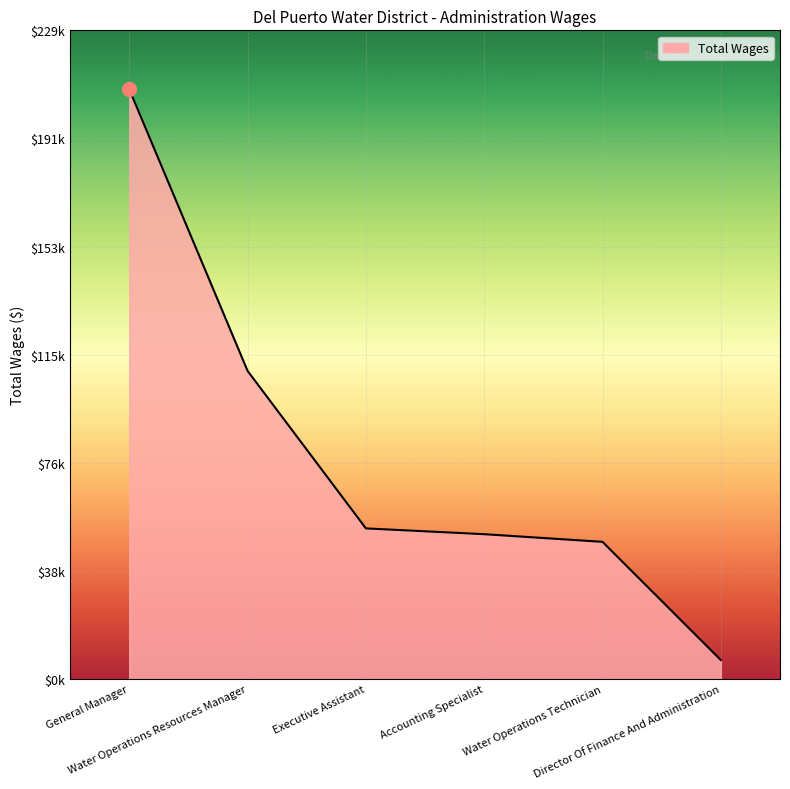

Between Water Operations Technician and Accounting Specialist, which is larger?

Accounting Specialist